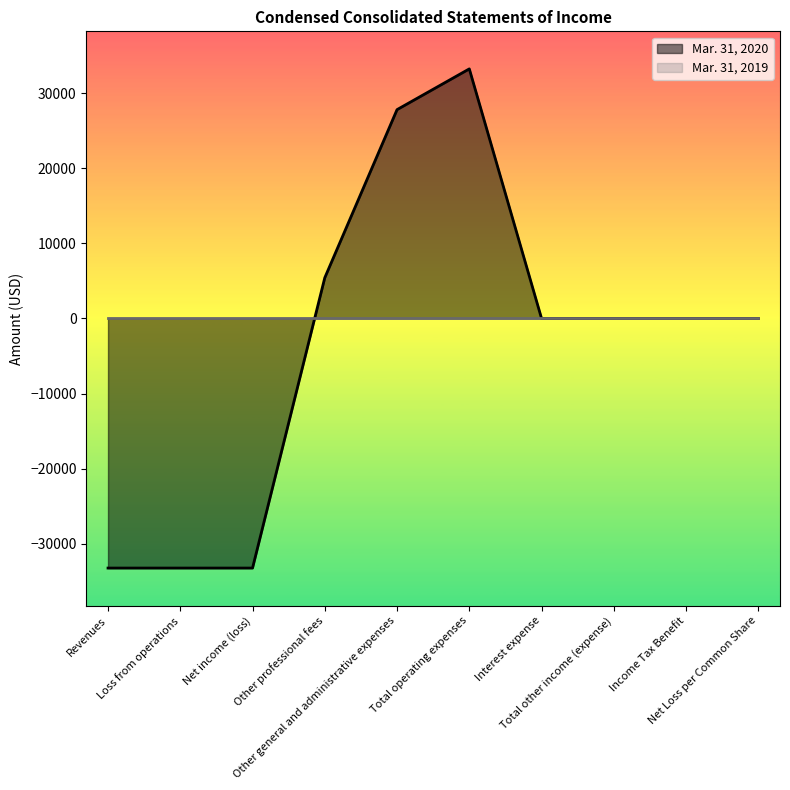

Reading left to right, extract all data points from this chart.

-33231	-33231	-33231	5425	27806	33231	0	0	0	0